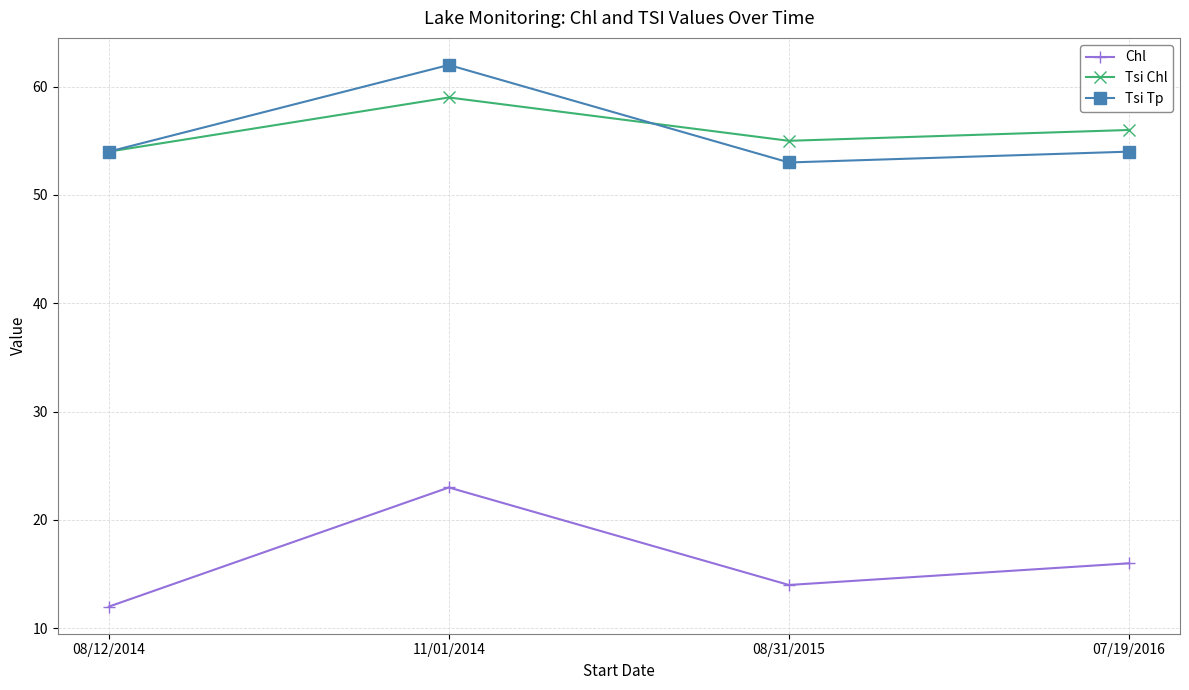

Where does the Tsi Chl series first go above 56?

11/01/2014